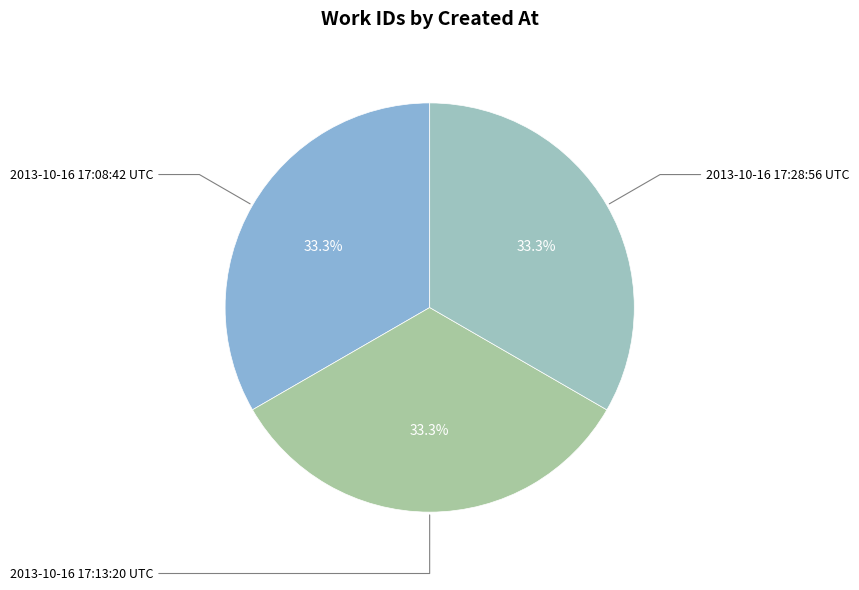

How many segments does this pie chart have?

3